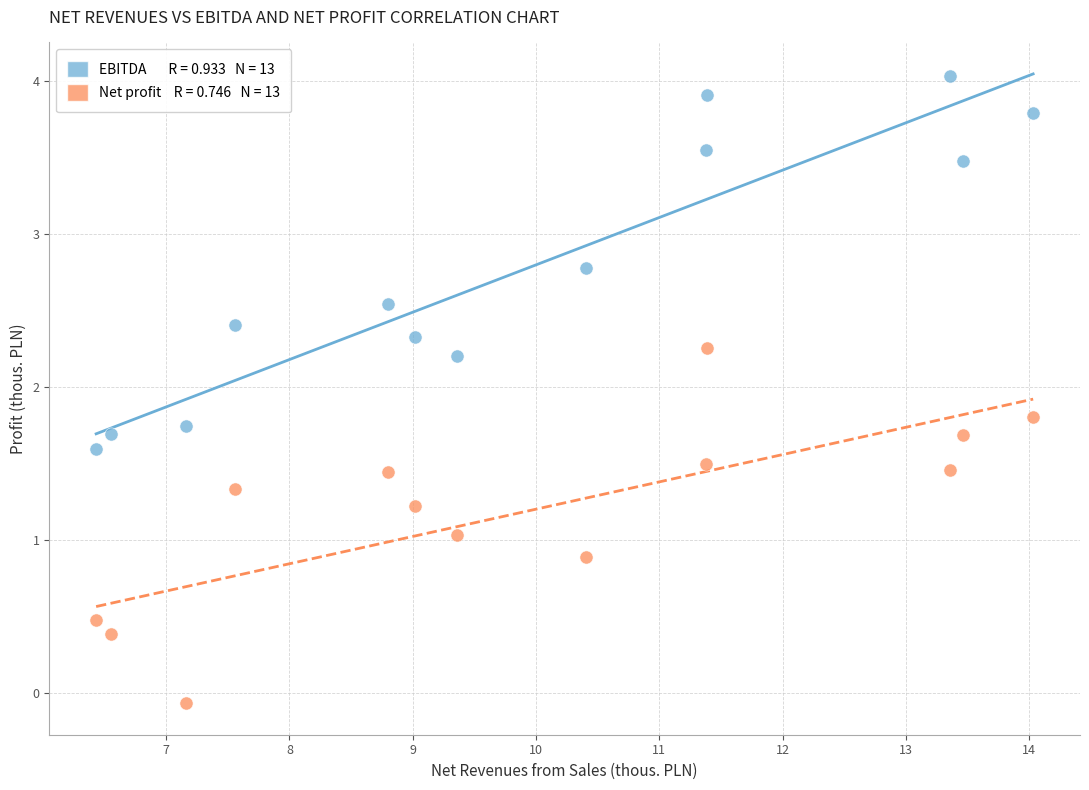

Across all data points, what is the range of X values (max minus min)?

7.6